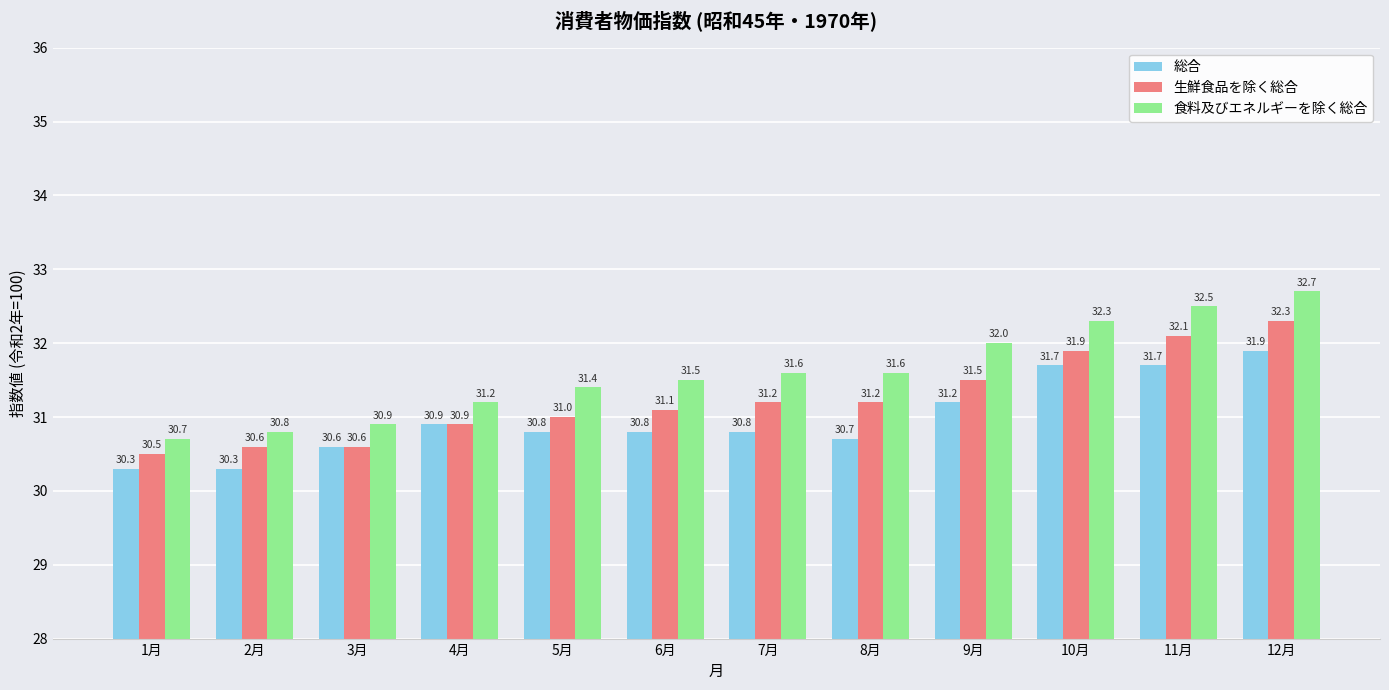

Reading left to right, list all the values displayed in this chart.

総合: 30.3	30.3	30.6	30.9	30.8	30.8	30.8	30.7	31.2	31.7	31.7	31.9
生鮮食品を除く総合: 30.5	30.6	30.6	30.9	31.0	31.1	31.2	31.2	31.5	31.9	32.1	32.3
食料及びエネルギーを除く総合: 30.7	30.8	30.9	31.2	31.4	31.5	31.6	31.6	32.0	32.3	32.5	32.7